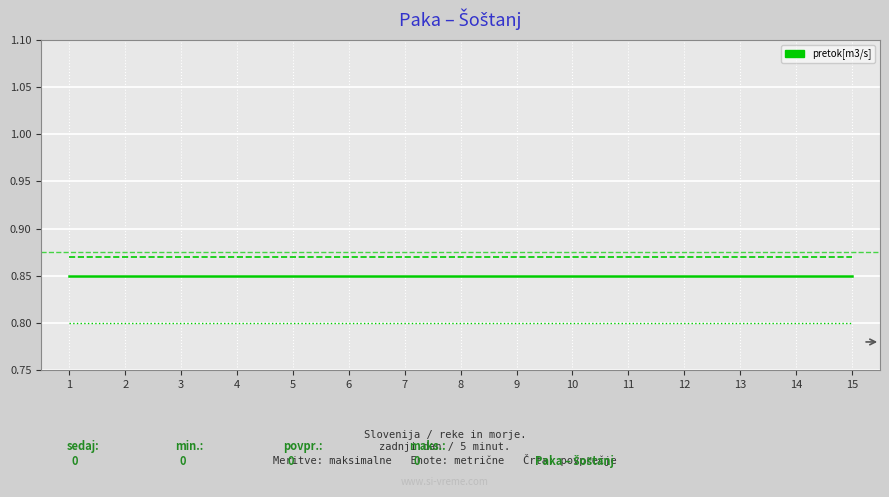

What is the total value across all series at 1?

2.5